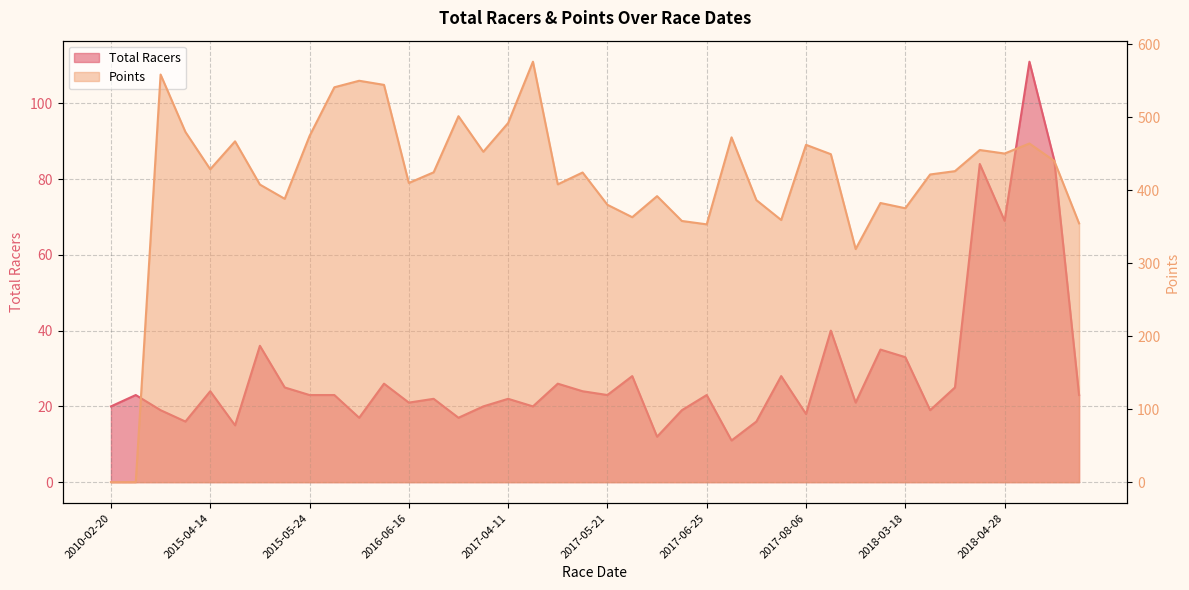

What is the difference between the second highest and minimum values in the Points series?

558.8